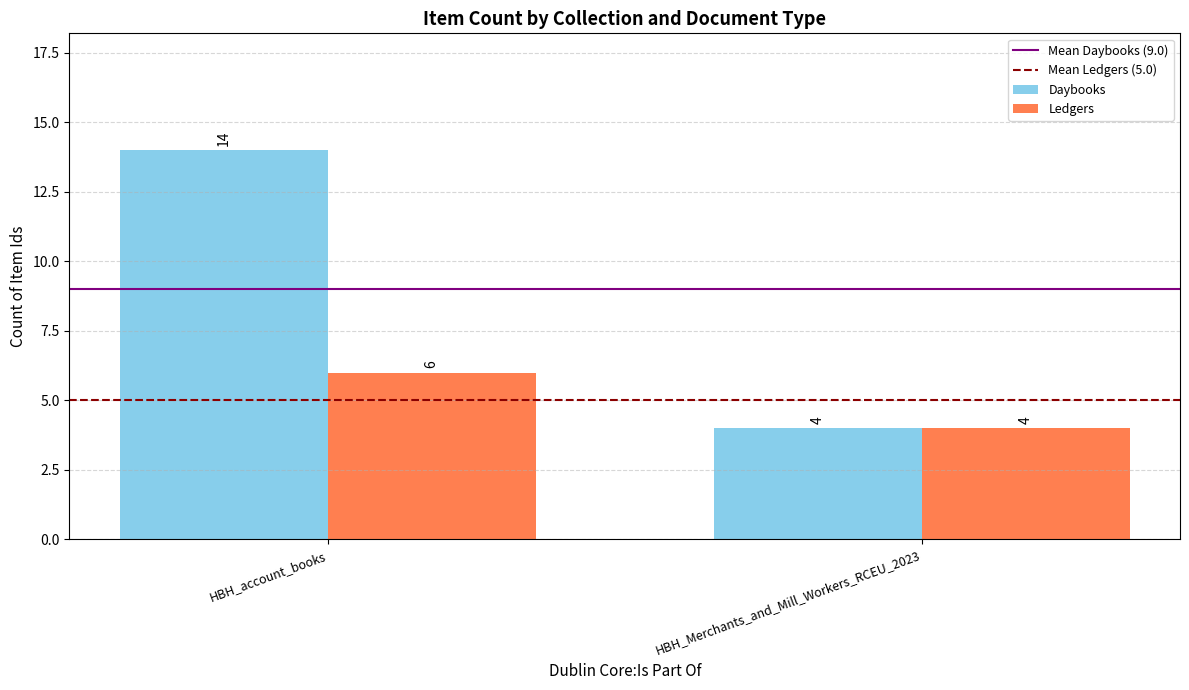

What is the total value across all series at HBH_account_books?

20